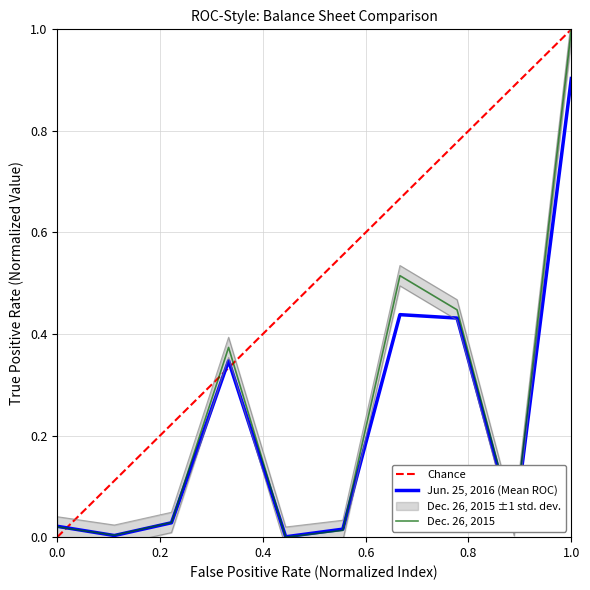

What is the sum of all Jun. 25, 2016 values?

2.2